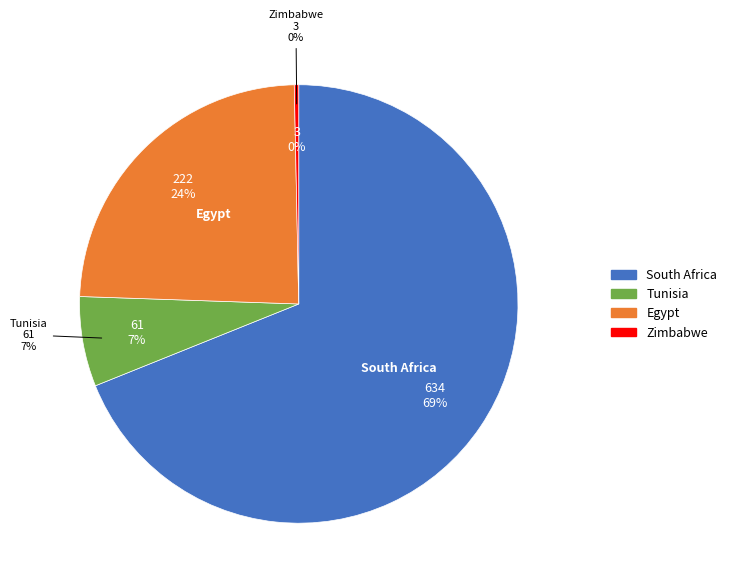

Combined, what portion of the pie is Zimbabwe and South Africa?

69.2%